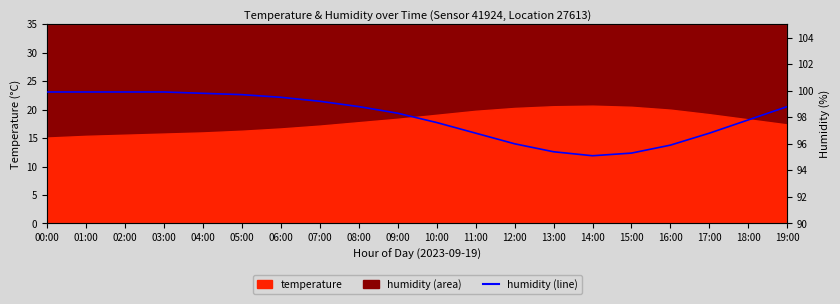

Reading left to right, extract all data points from this chart.

99.9	99.9	99.9	99.9	99.8	99.7	99.5	99.2	98.8	98.3	97.6	96.8	96.0	95.4	95.1	95.3	95.9	96.8	97.8	98.8